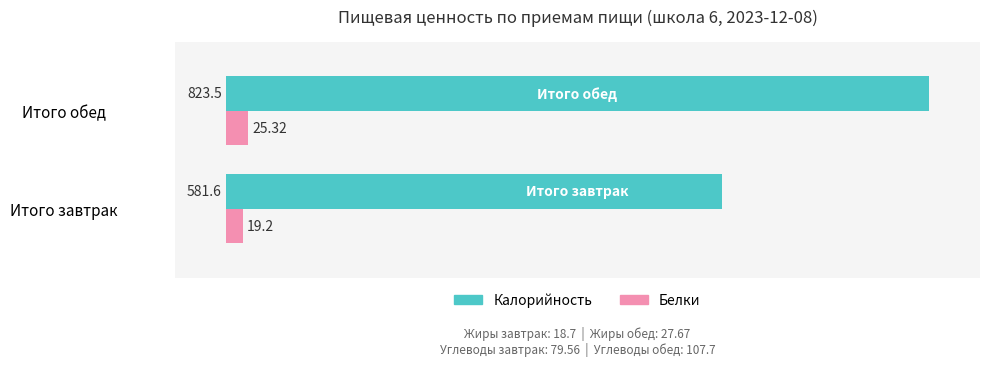

Which series has the largest total across all categories?

Калорийность